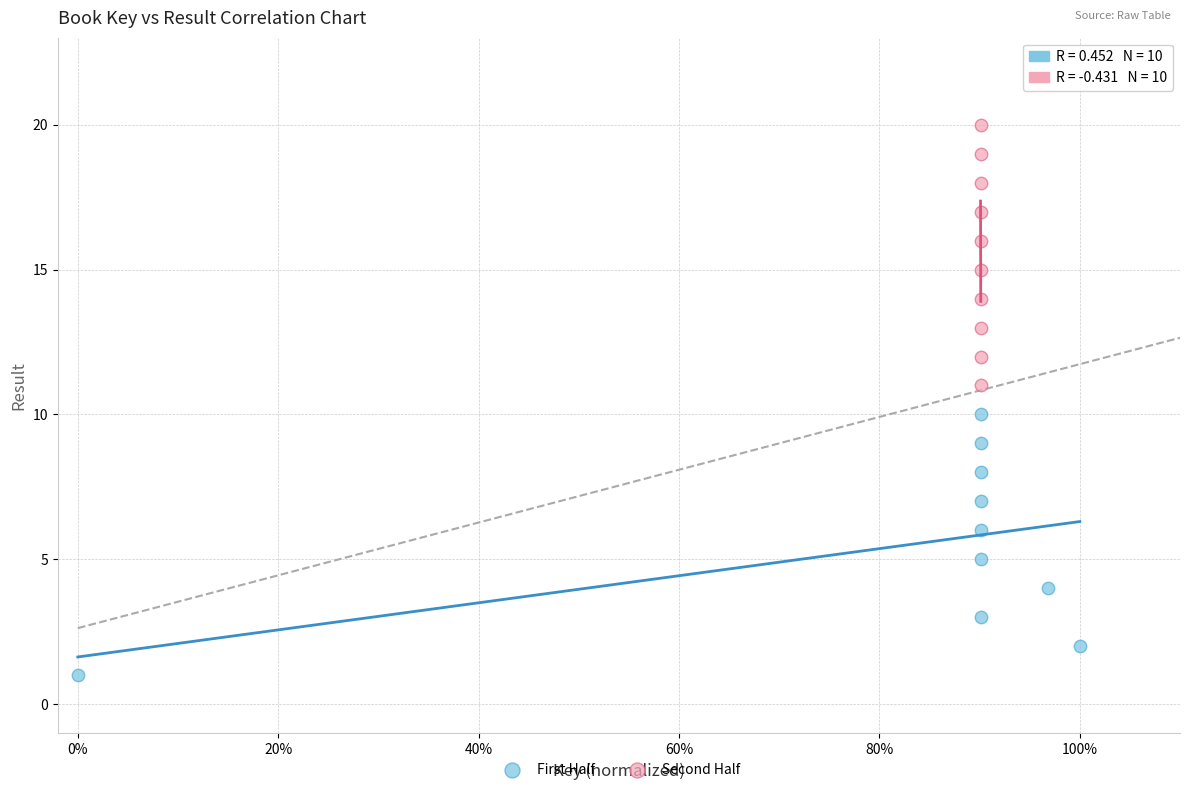

Which series reaches the minimum Y coordinate?

First Half